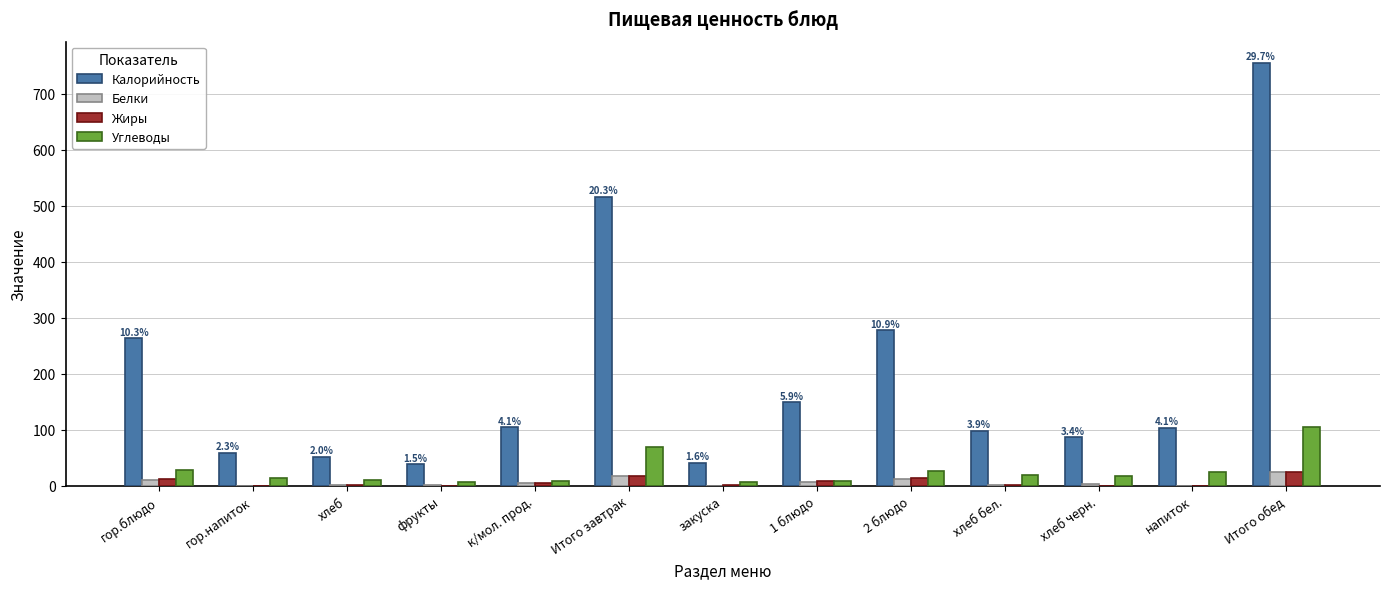

What is the approximate value of Жиры at Итого завтрак?

18.1